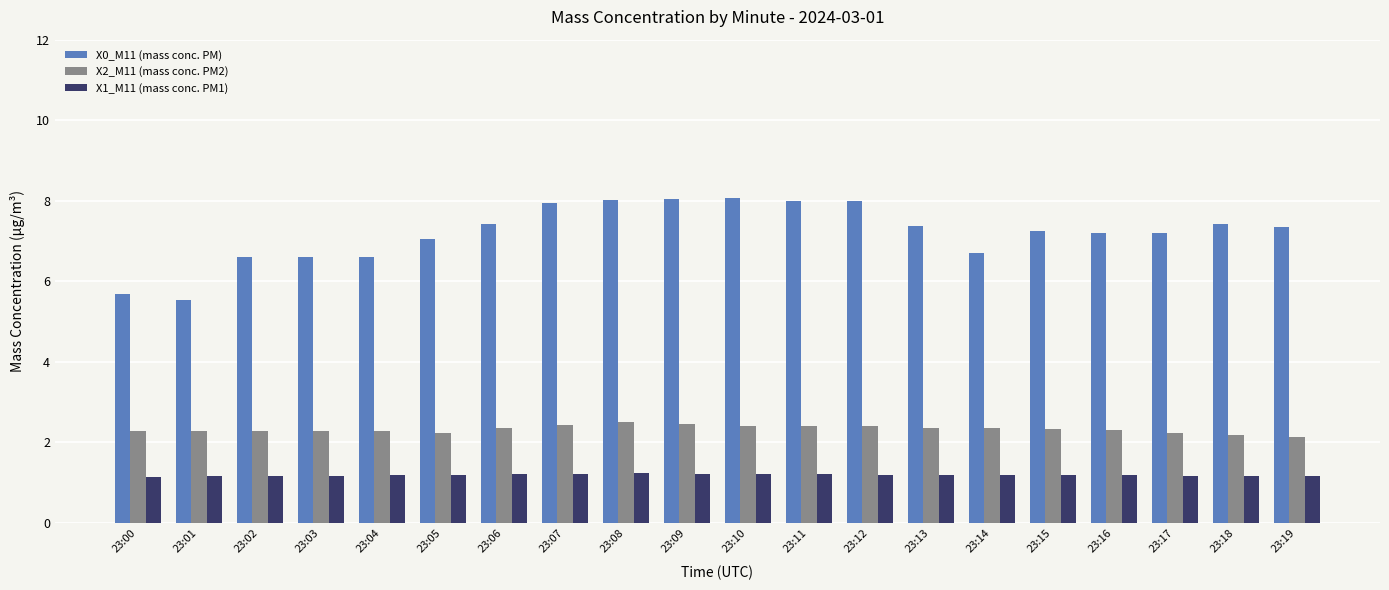

The value of X0_M11 (mass conc. PM) at 23:16 is 2.5. True or false?

False